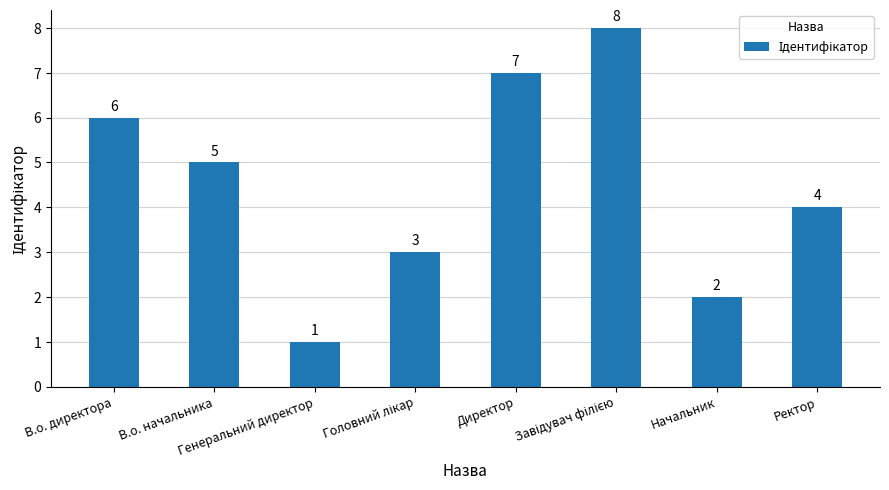

Count the number of categories in the chart.

8